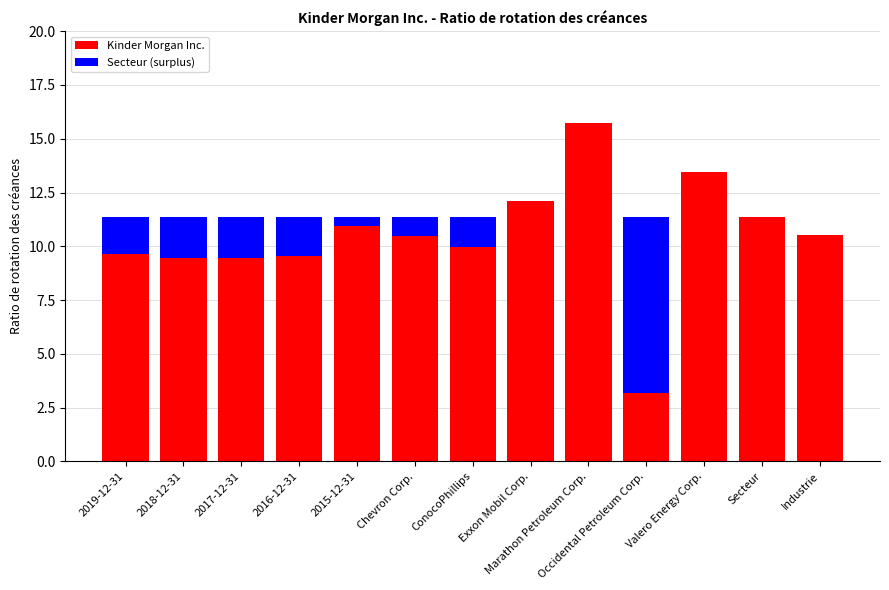

At which category is the sum across all series the highest?

Marathon Petroleum Corp.